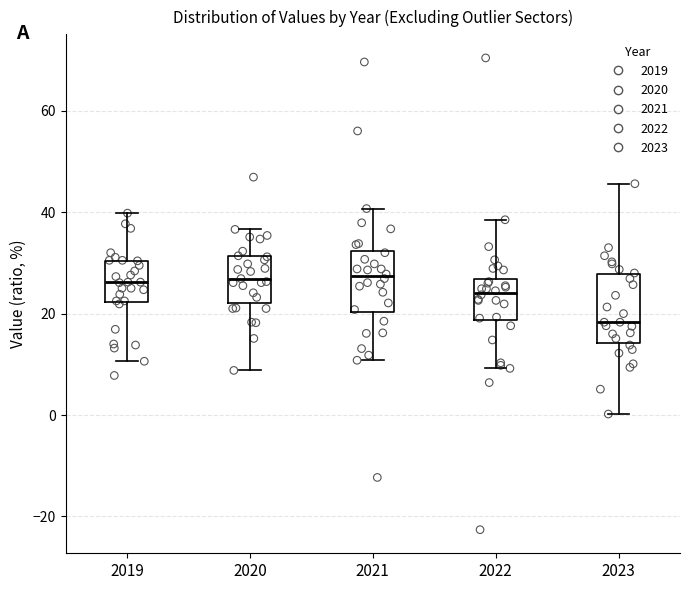

Reading left to right, read every box against the y-axis: the position of its median line, the range the box covers, and the ends of its whiskers. The values are not printed on the chart, so give them approximately, as read against the axis.

2019: median 26, box 22 to 30, whiskers 10 to 40
2020: median 26, box 22 to 32, whiskers 8 to 36
2021: median 28, box 20 to 32, whiskers 10 to 40
2022: median 24, box 18 to 26, whiskers 10 to 38
2023: median 18, box 14 to 28, whiskers 0 to 46